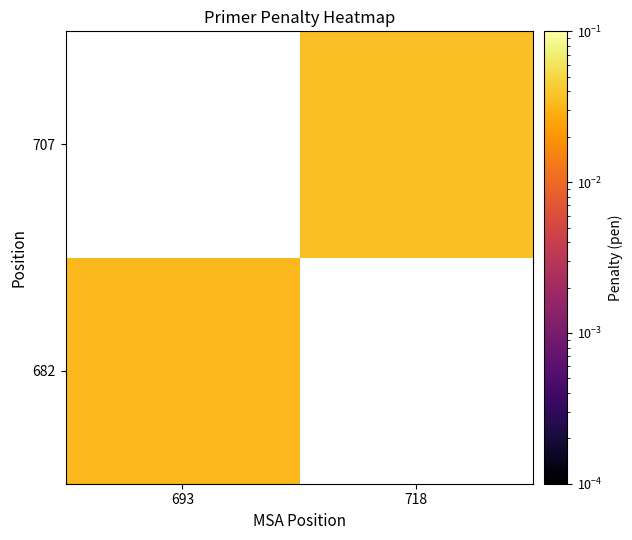

How many values in 707 are above zero?

1